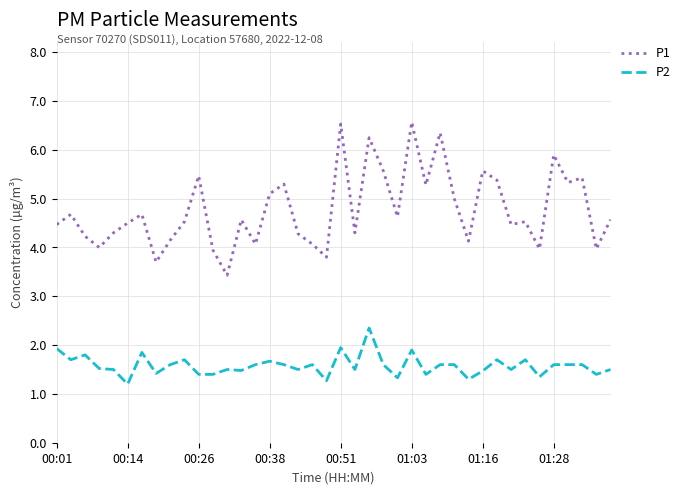

Which series has the widest spread of values?

P1